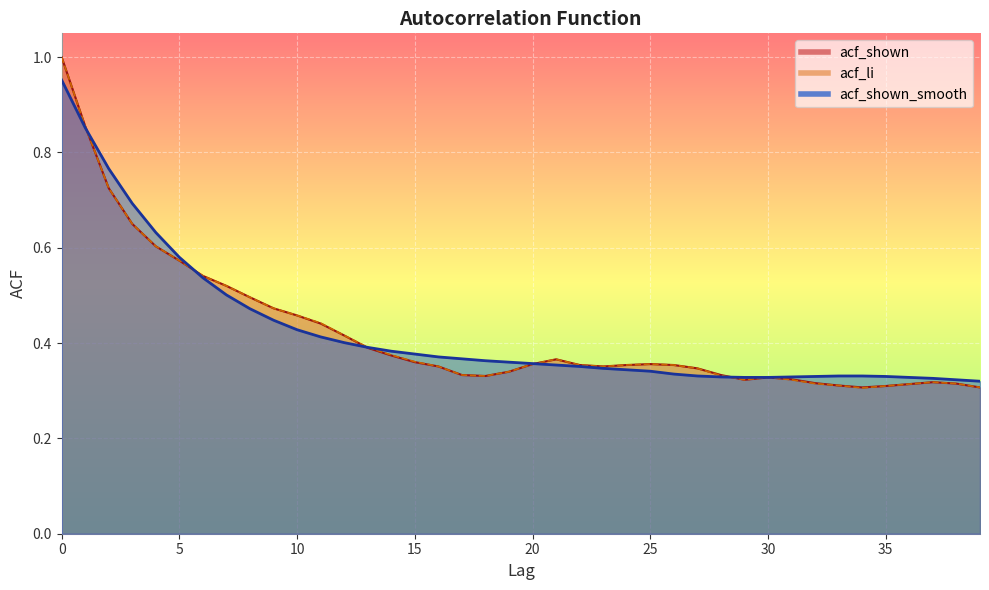

True or false: acf_shown_smooth and acf_li cross at least once.

True